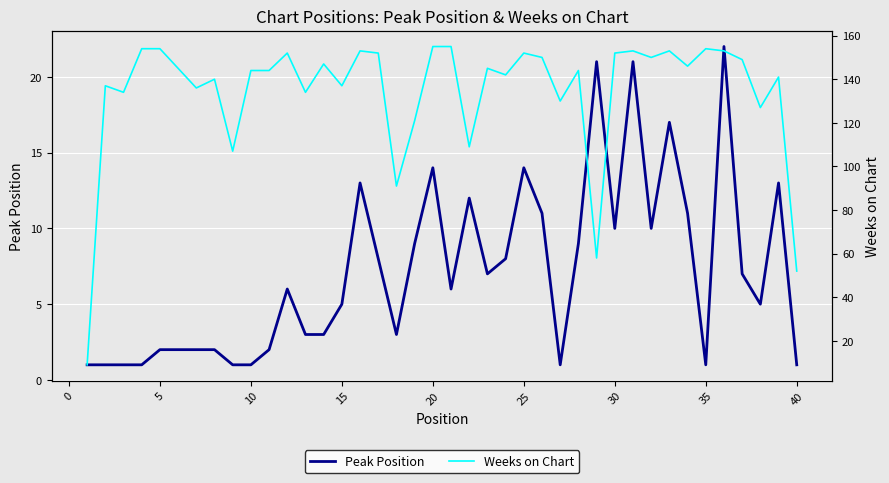

The Peak Position series shows 5 at 15. True or false?

True